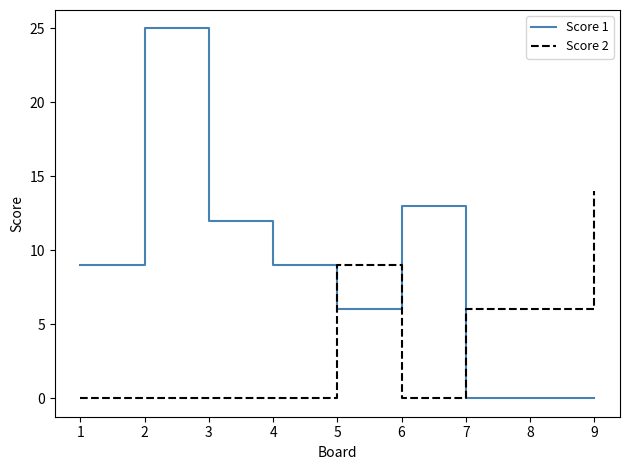

Is it true that Score 1 equals 9 at 1?

True